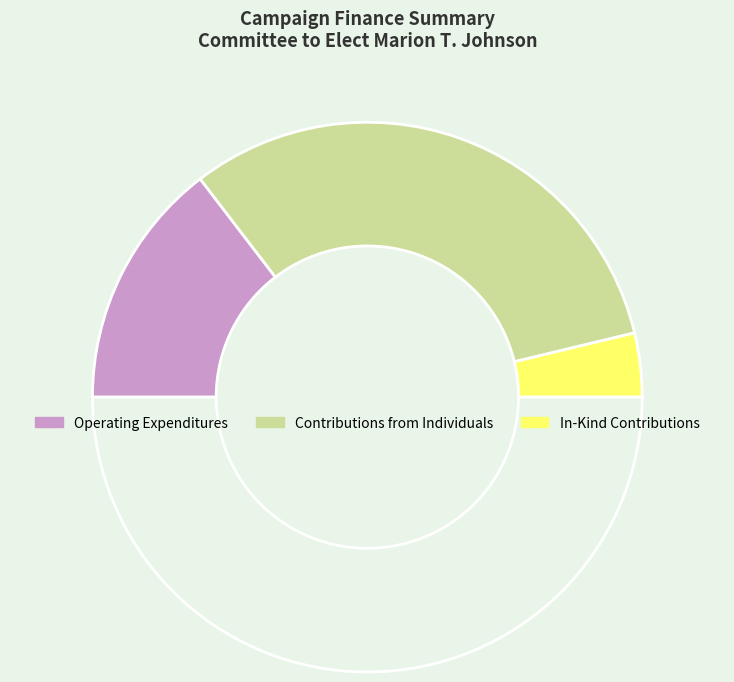

To the nearest percent, what is the average slice percentage?

33%